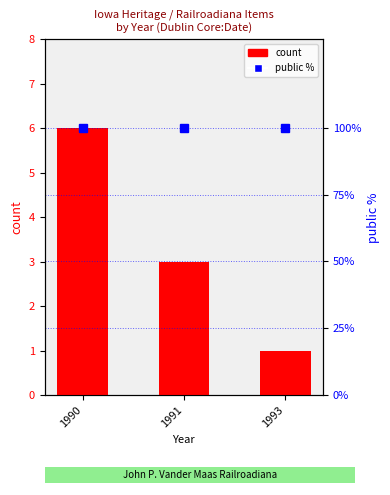

Count the number of data series in this chart.

2